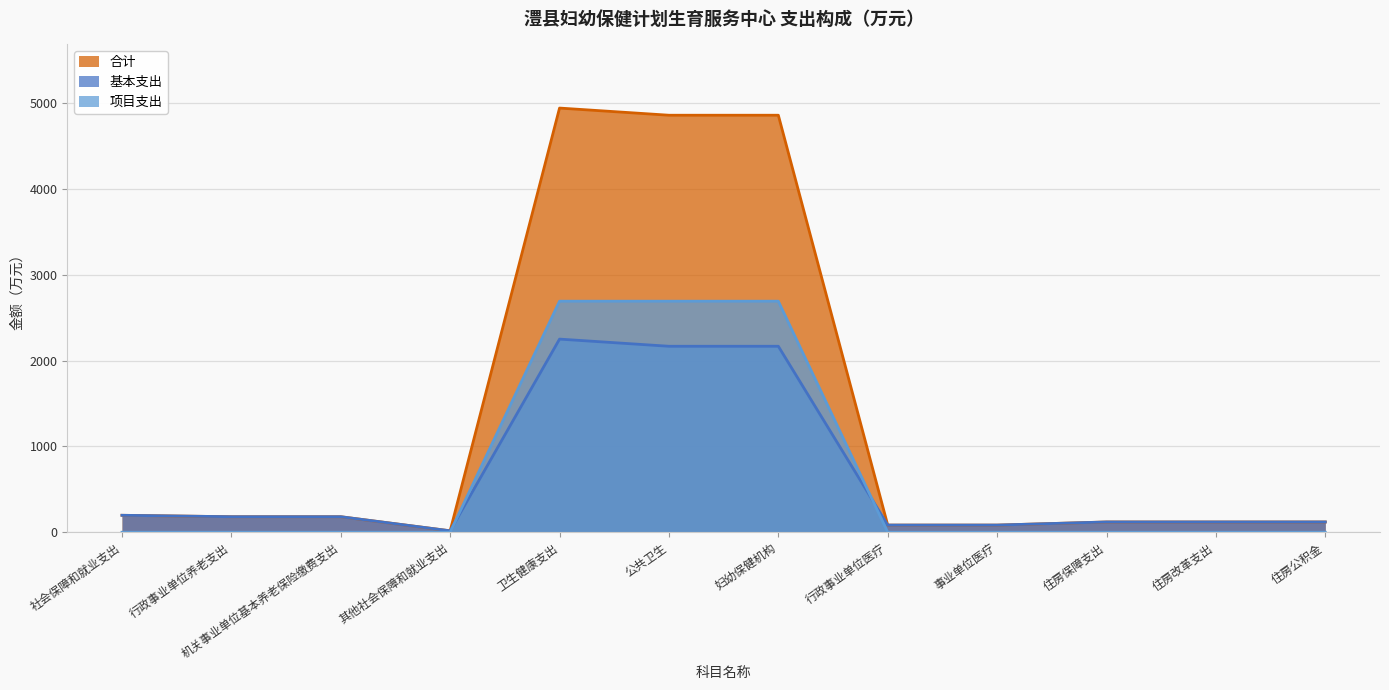

Is it true that 项目支出 equals 1773.3 at 其他社会保障和就业支出?

False